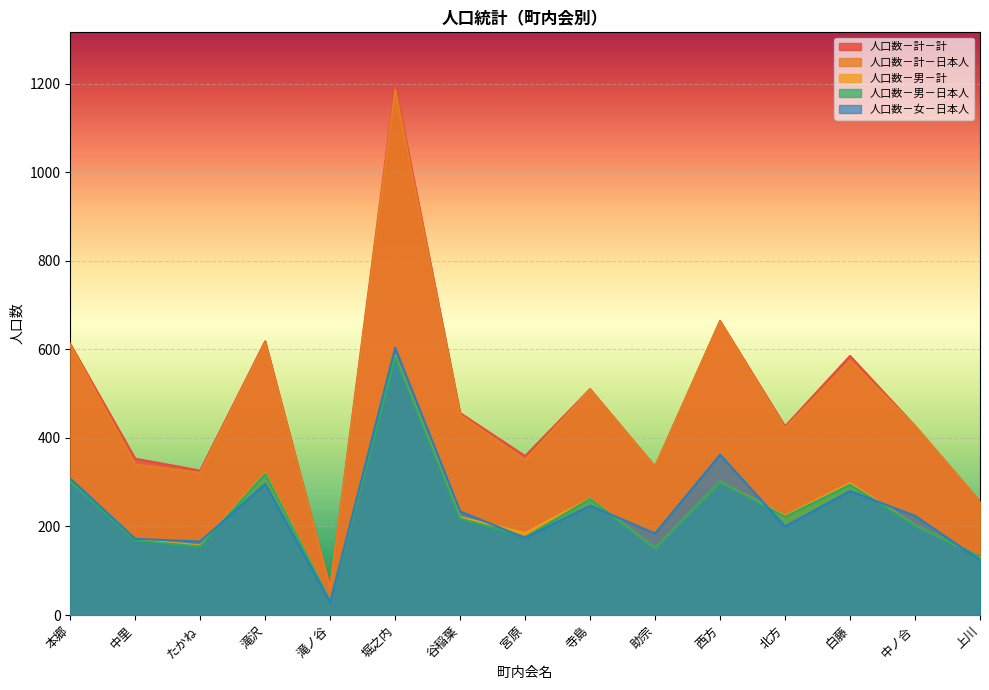

Which category has the lowest value in the 人口数－男－計 series?

滝ノ谷